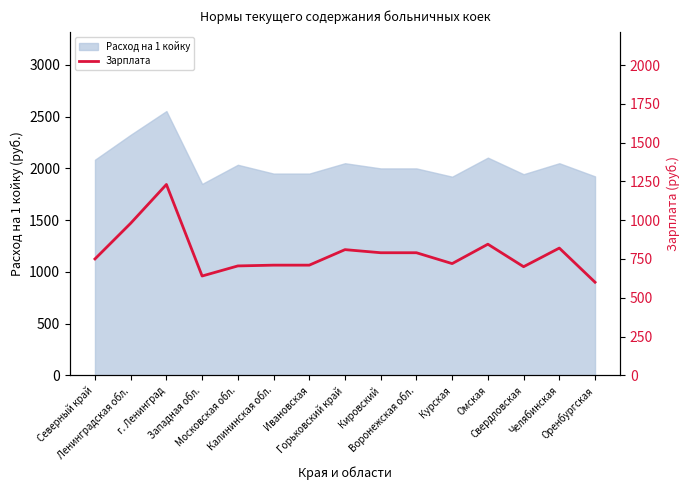

How many lines are shown in the chart?

1